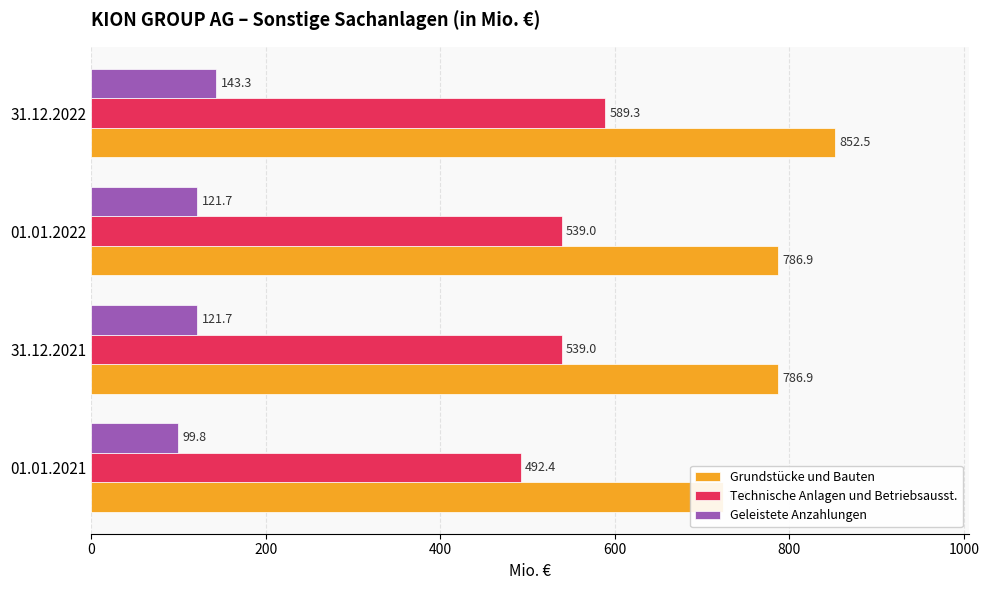

The Technische Anlagen und Betriebsausst. series shows 539.0 at 31.12.2021. True or false?

True